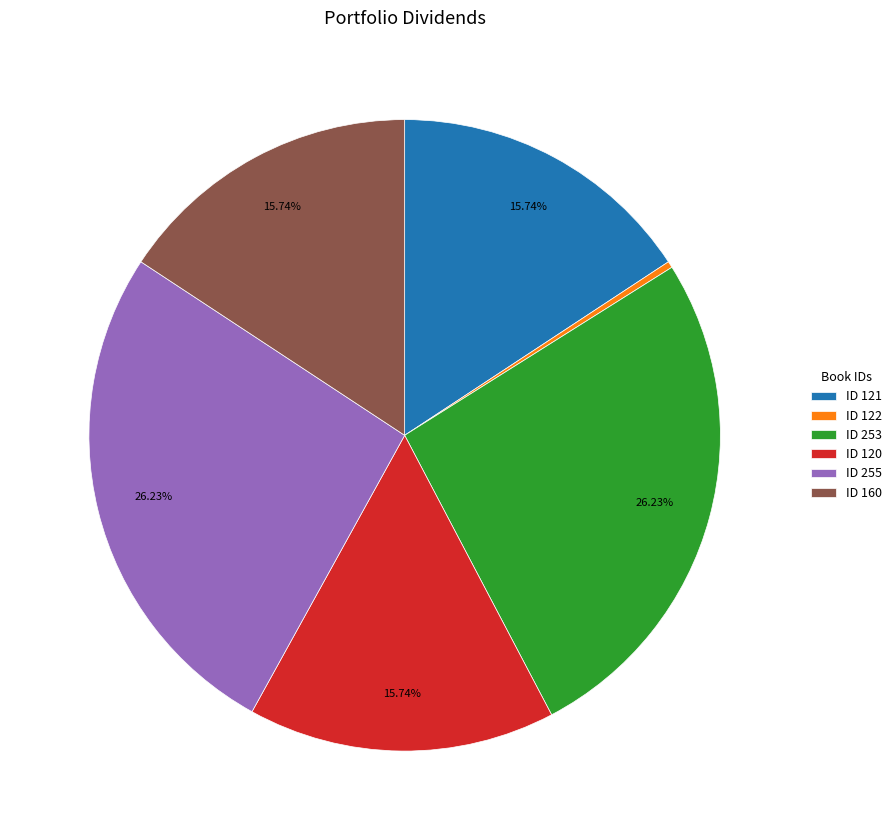

Does any single category account for the majority?

No